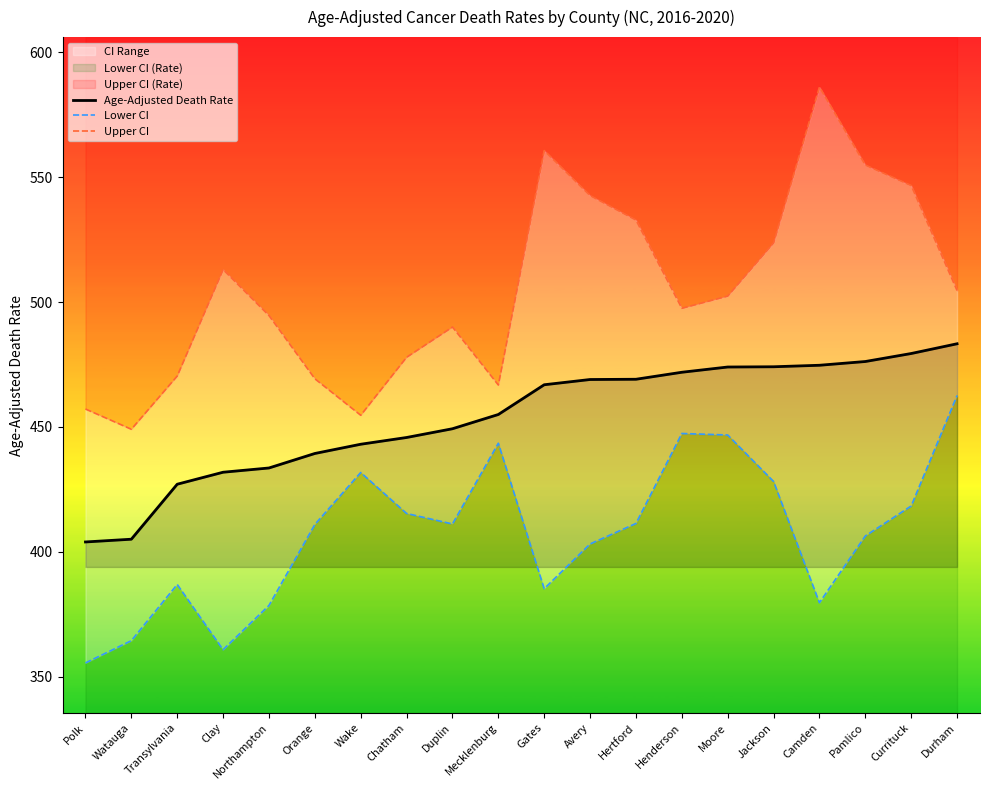

The Age-Adjusted Death Rate series shows 405.1 at Watauga. True or false?

True